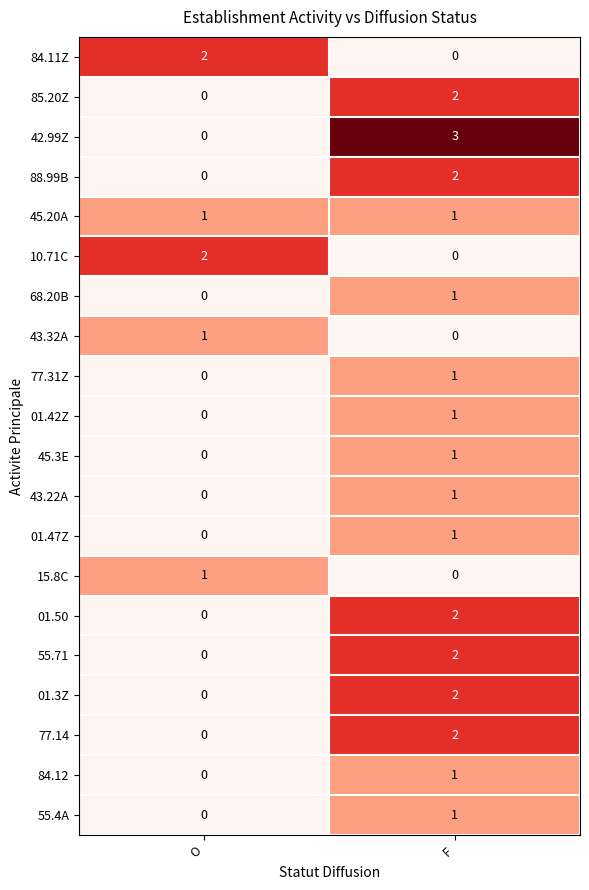

Which series has the largest total across all categories?

42.99Z